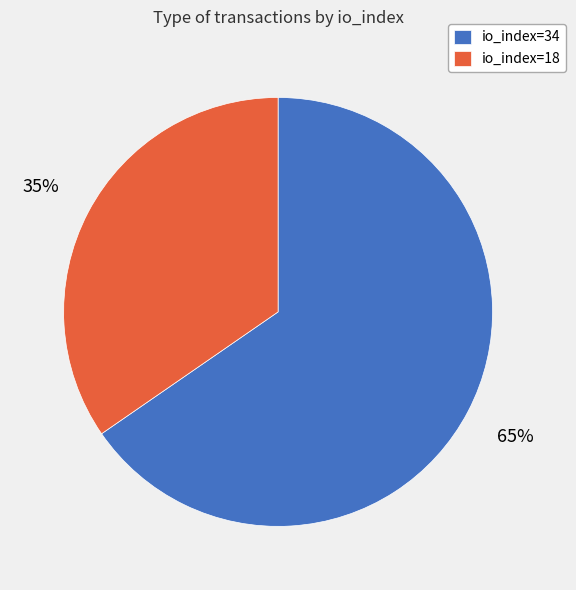

Rank the categories by value from lowest to highest.

io_index=18, io_index=34